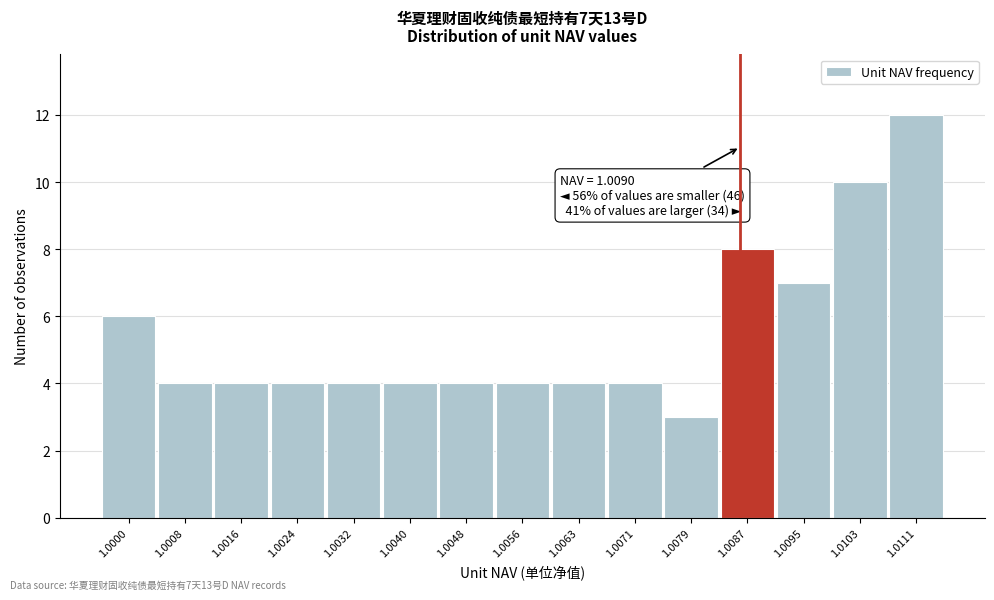

Reading left to right, what are all the values shown in this chart?

1.0000=6	1.0008=4	1.0016=4	1.0024=4	1.0032=4	1.0040=4	1.0048=4	1.0056=4	1.0063=4	1.0071=4	1.0079=3	1.0087=8	1.0095=7	1.0103=10	1.0111=12